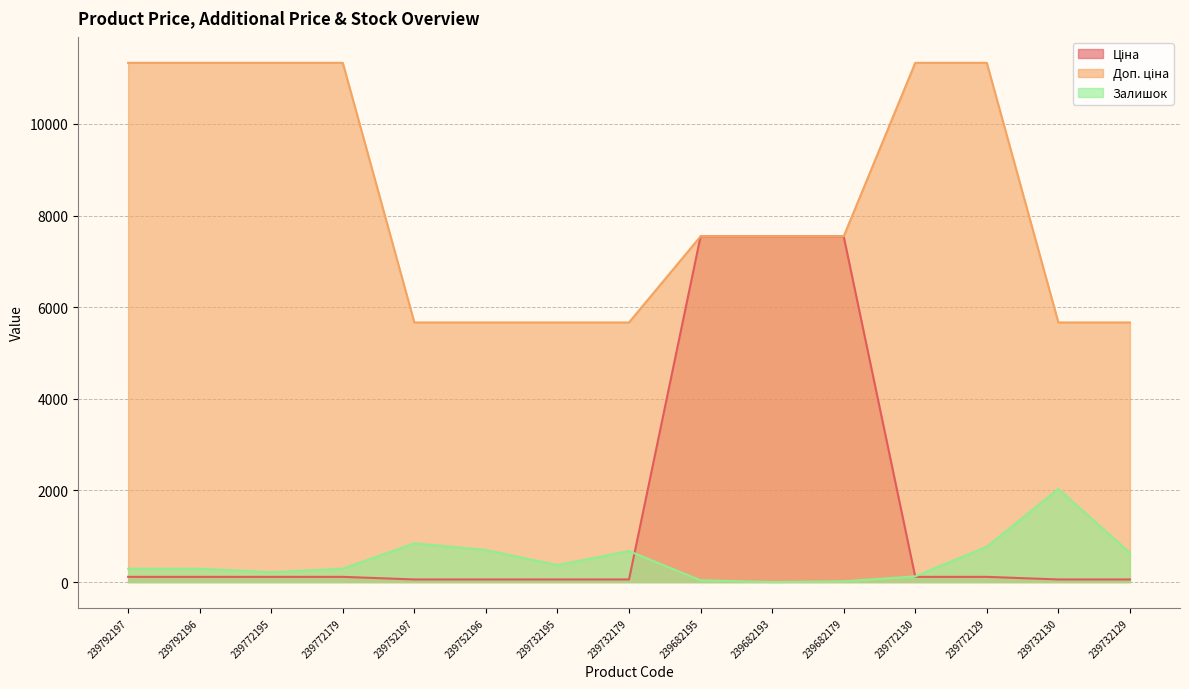

Reading left to right, what are all the values shown in this chart?

Ціна: 113.3	113.3	113.3	113.3	56.7	56.7	56.7	56.7	7545.9	7545.9	7545.9	113.3	113.3	56.7	56.7
Доп. ціна: 11334.0	11334.0	11334.0	11334.0	5667.0	5667.0	5667.0	5667.0	7545.9	7545.9	7545.9	11334.0	11334.0	5667.0	5667.0
Залишок: 289.0	290.0	215.0	290.0	845.0	698.0	370.0	676.0	38.0	0.0	15.0	124.0	770.0	2033.0	636.0